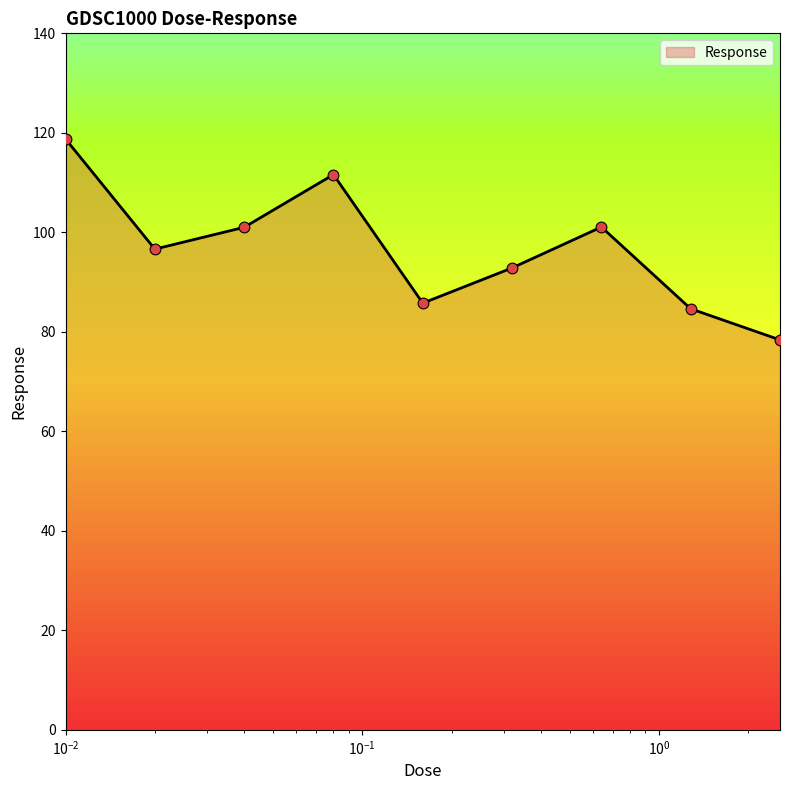

What is the difference between the maximum and minimum values?

40.4